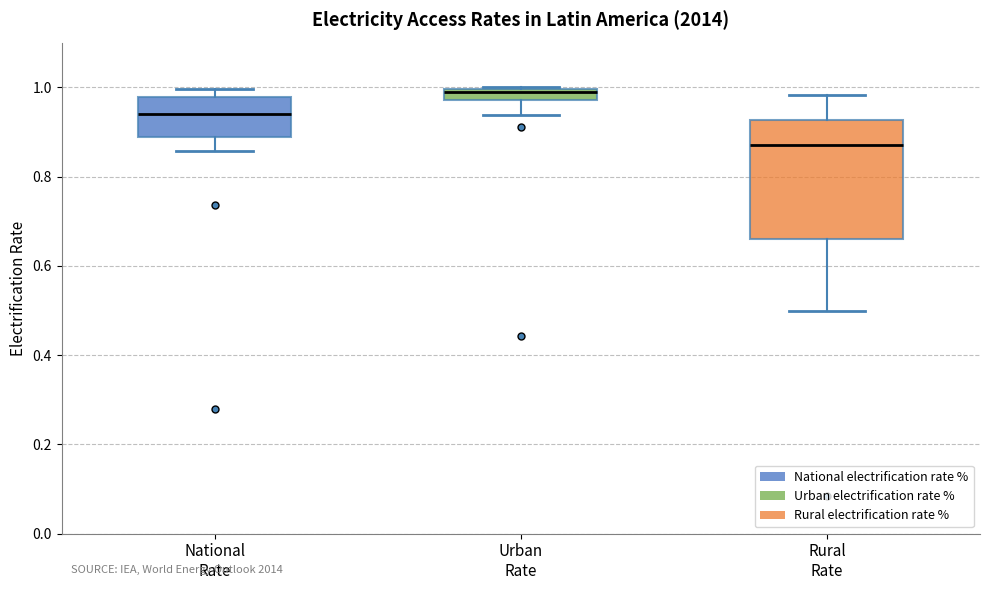

Which box is the tallest, from its lower edge to its upper edge?

Rural Rate